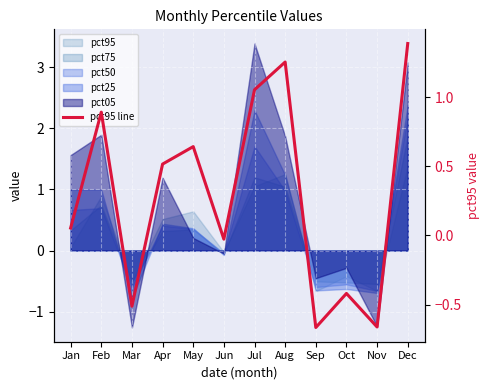

True or false: the data shows 1.3 at Aug.

True